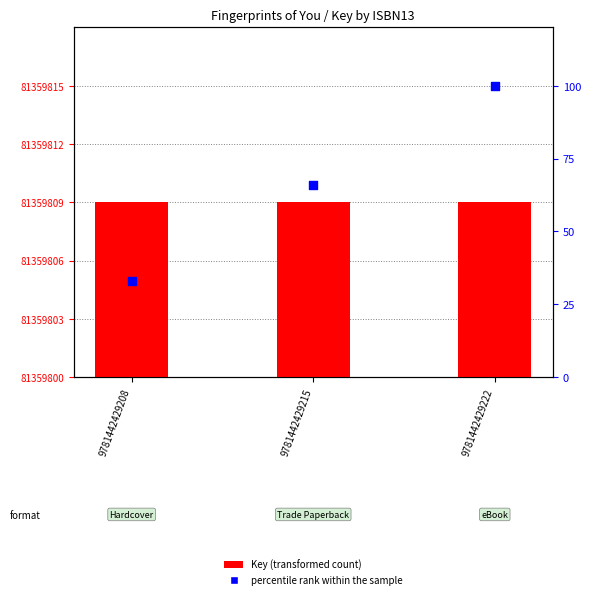

Which series contains the highest Y value?

percentile rank within the sample